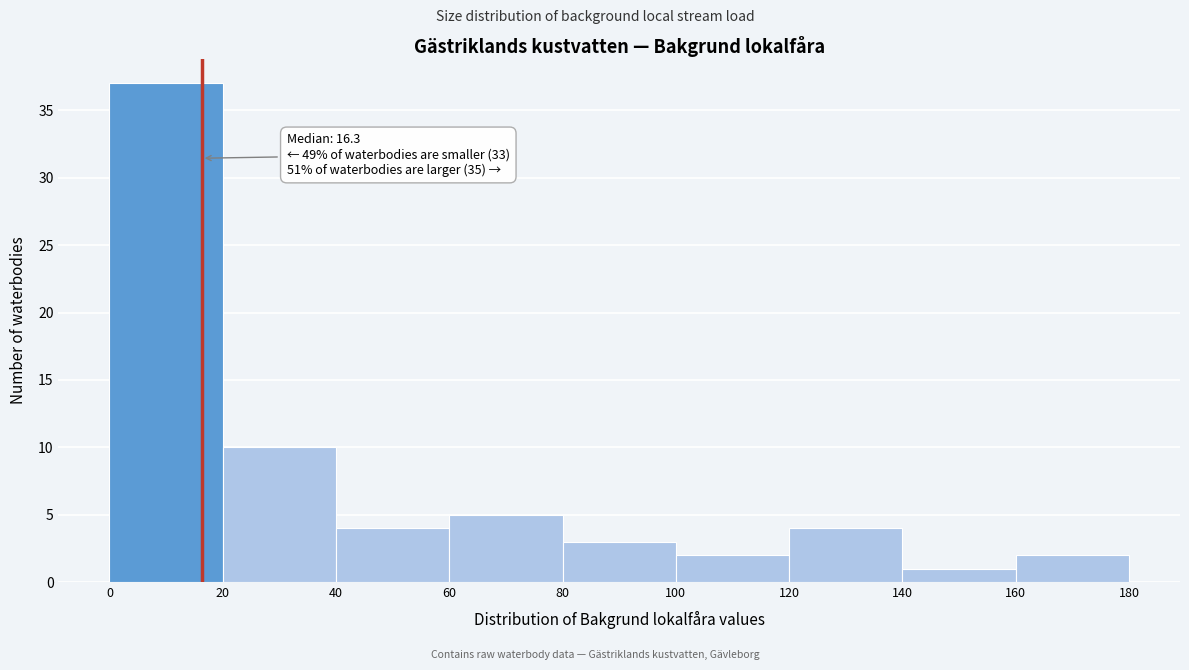

Which range on the x-axis has the tallest bar?

0 to 20